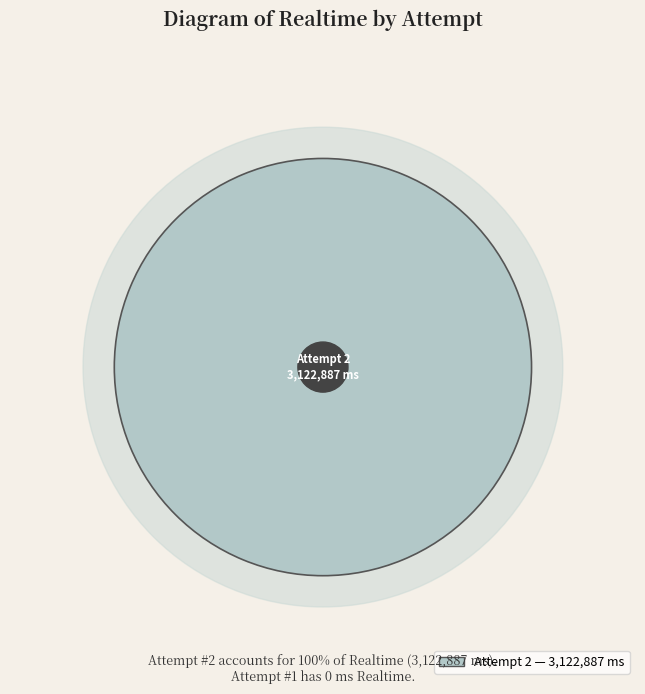

Is the sum of 2 and 1 greater than half?

Yes